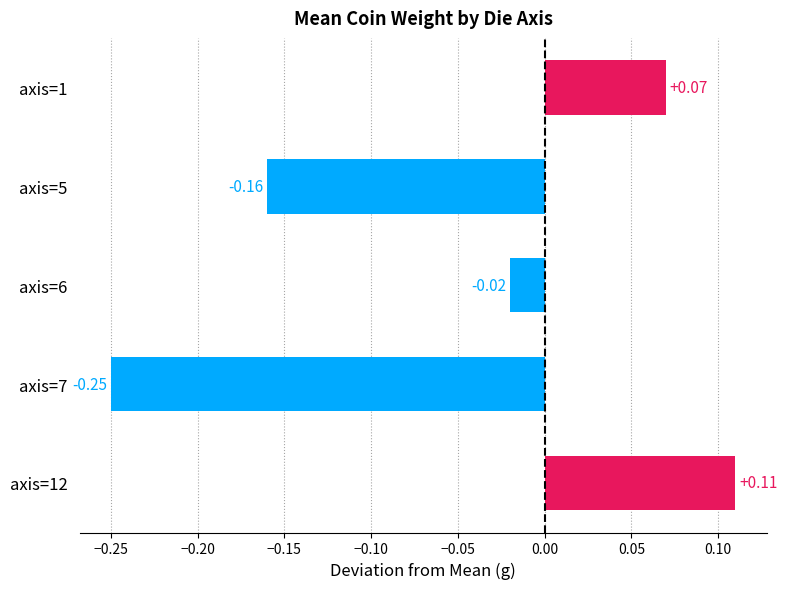

Rank the categories by value from highest to lowest.

axis=12, axis=1, axis=6, axis=5, axis=7